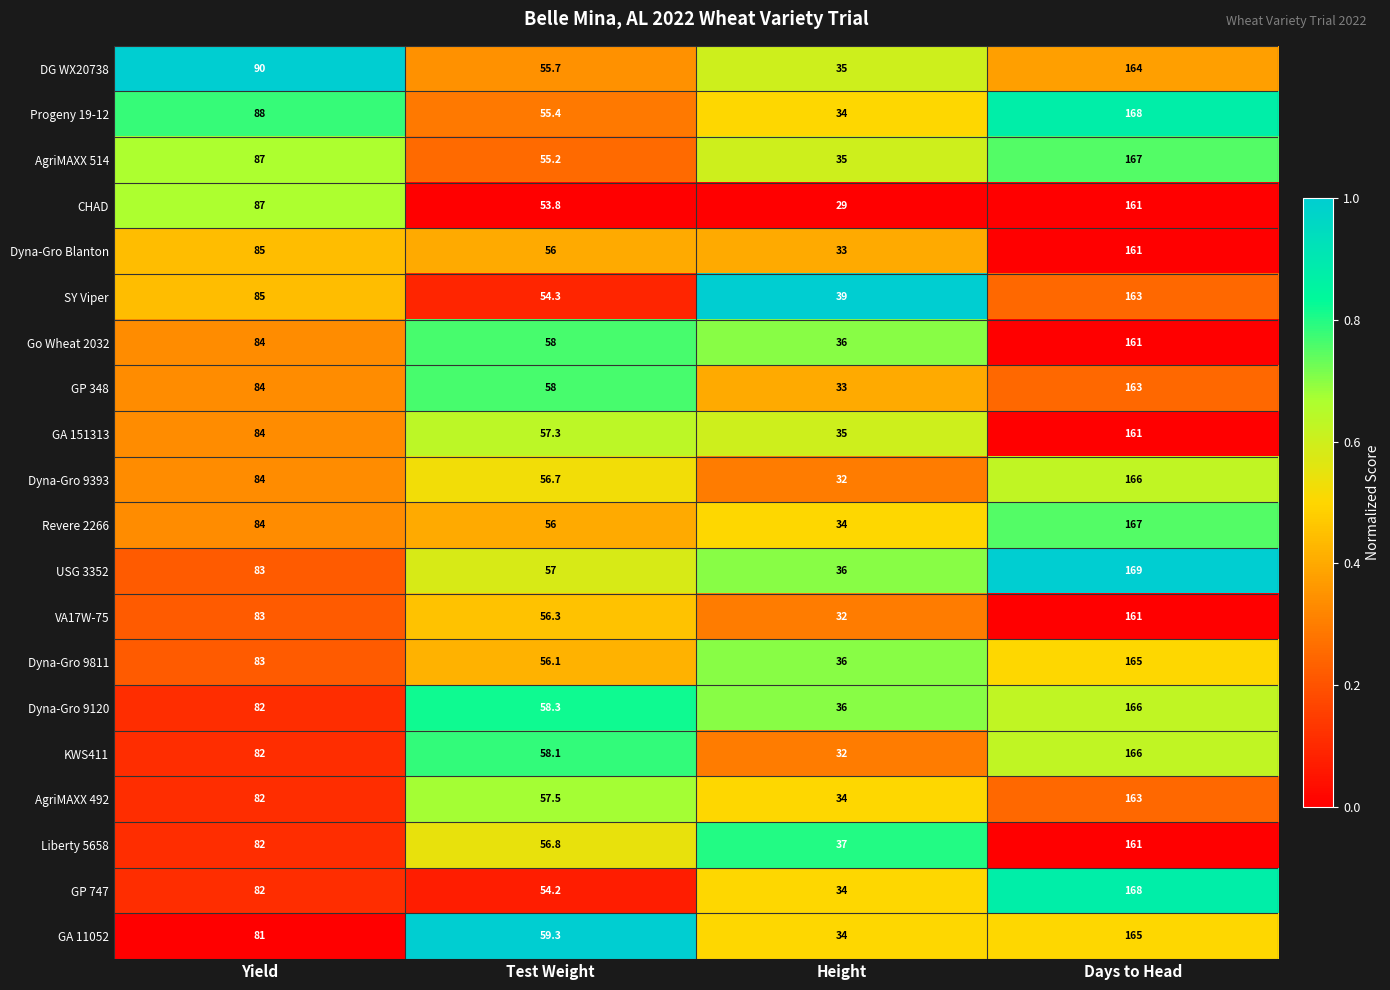

What is the maximum value shown in the chart?

169.0